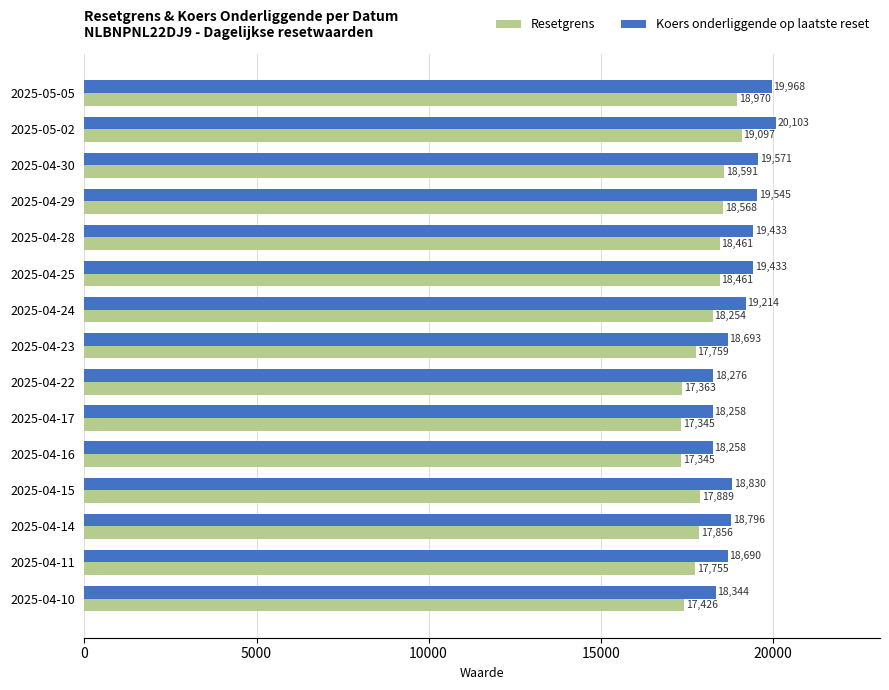

What is the minimum value for Resetgrens?

17344.8